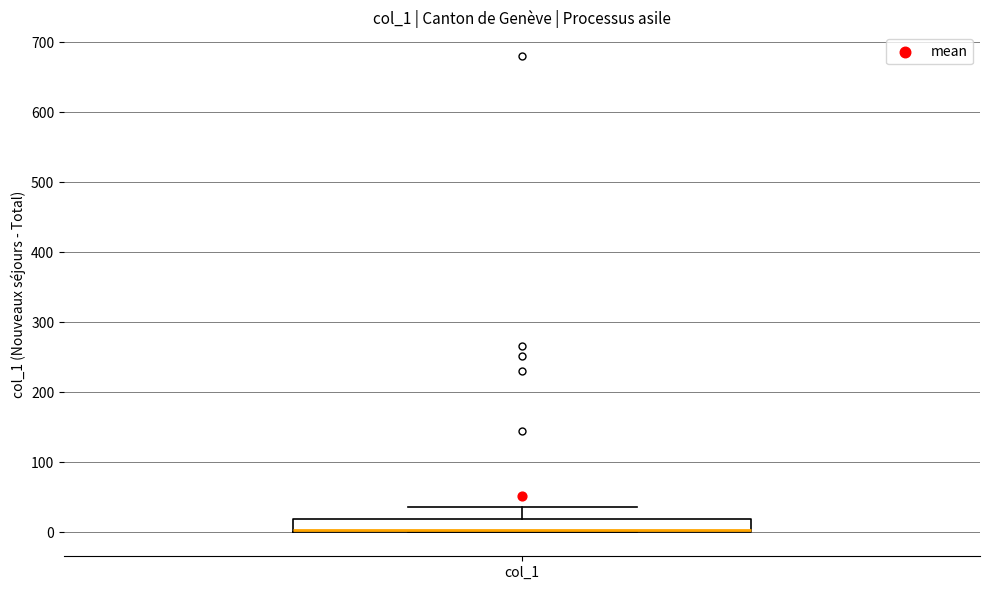

Where is the upper edge of the box for col_1 on the y-axis? The values are not printed on the chart, so give them approximately, as read against the axis.

20